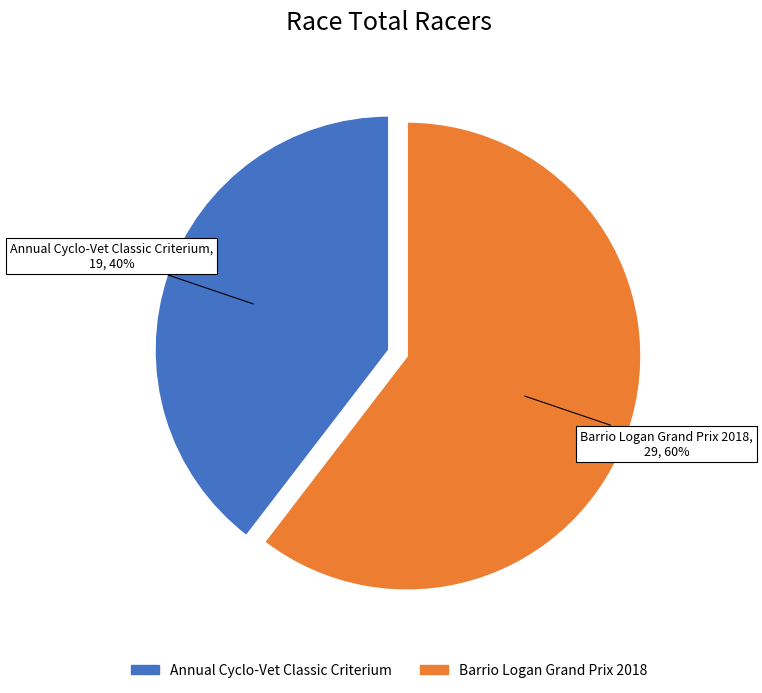

To the nearest percent, what is the average slice percentage?

50%